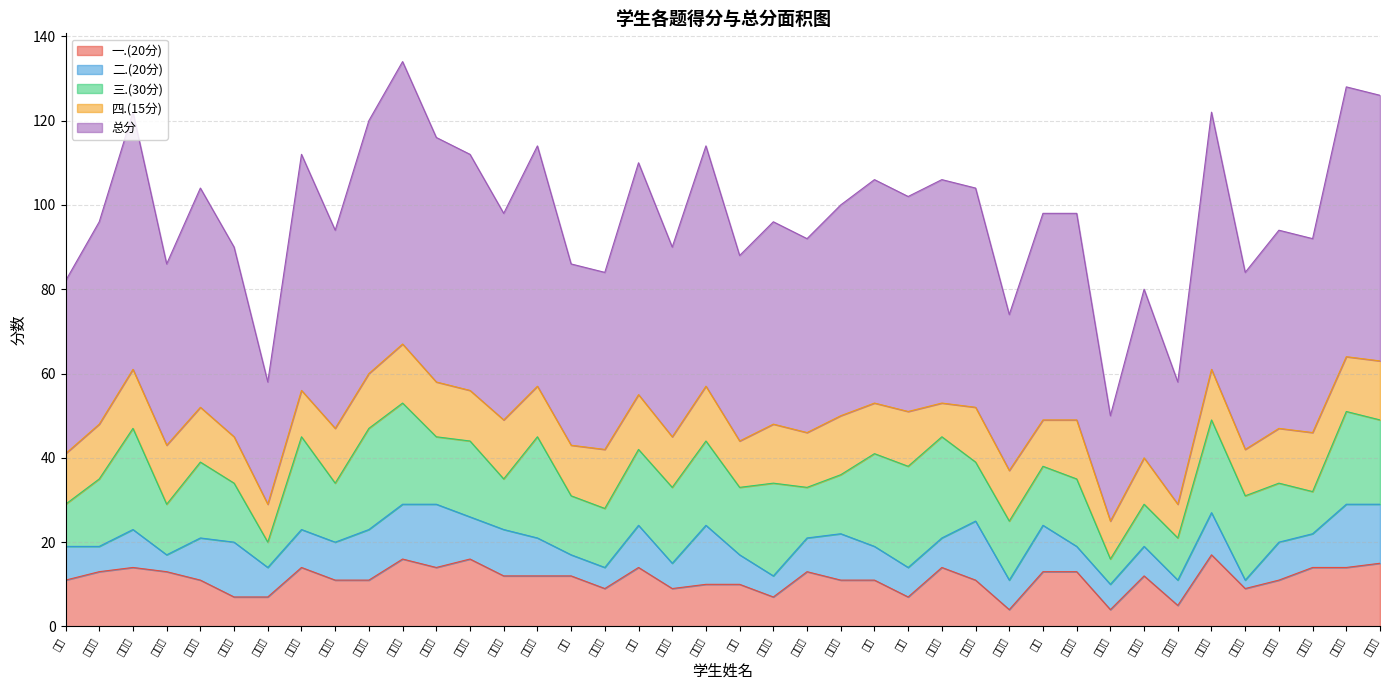

What is the smallest value displayed?

2